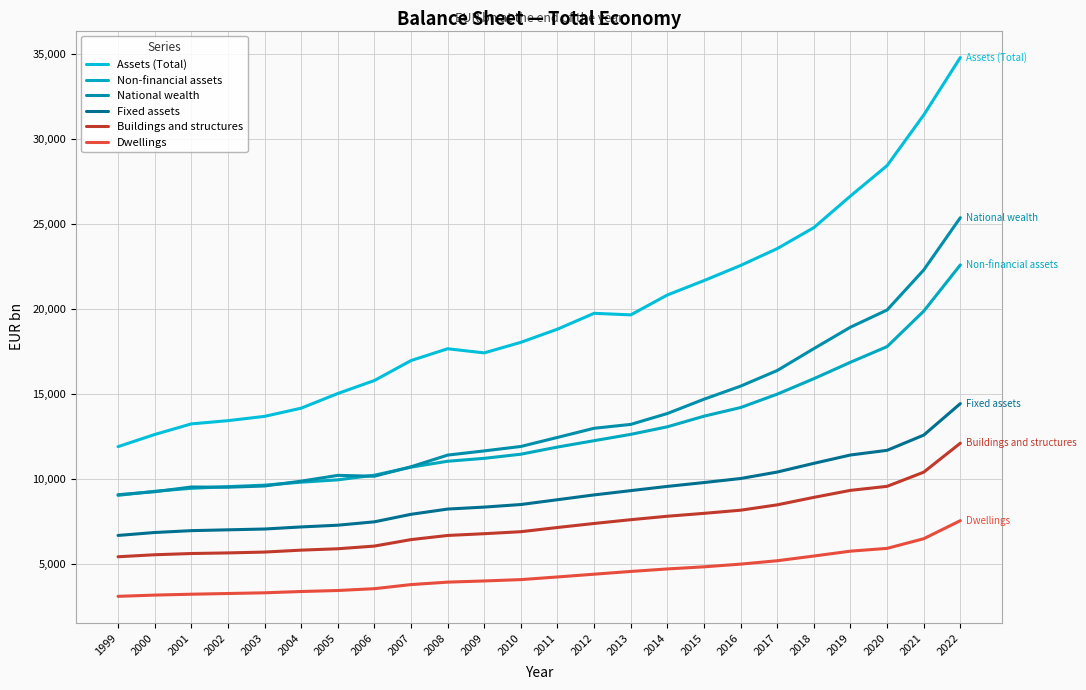

True or false: Assets (Total) and Buildings and structures intersect in this chart.

False